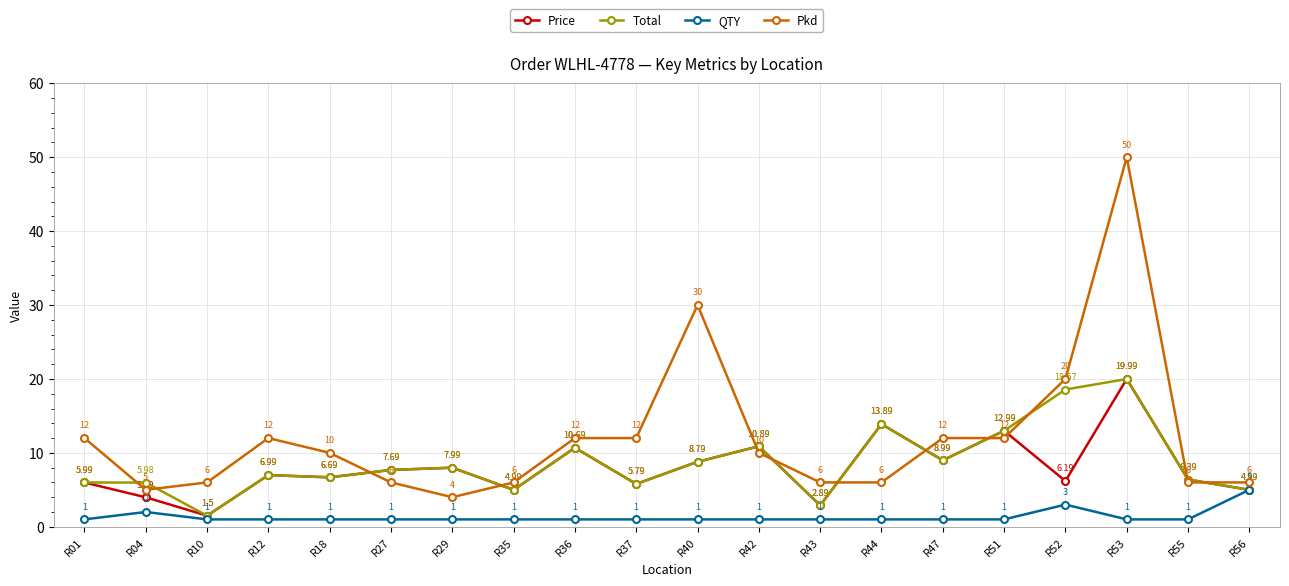

What is the lowest value of the QTY series?

1.0